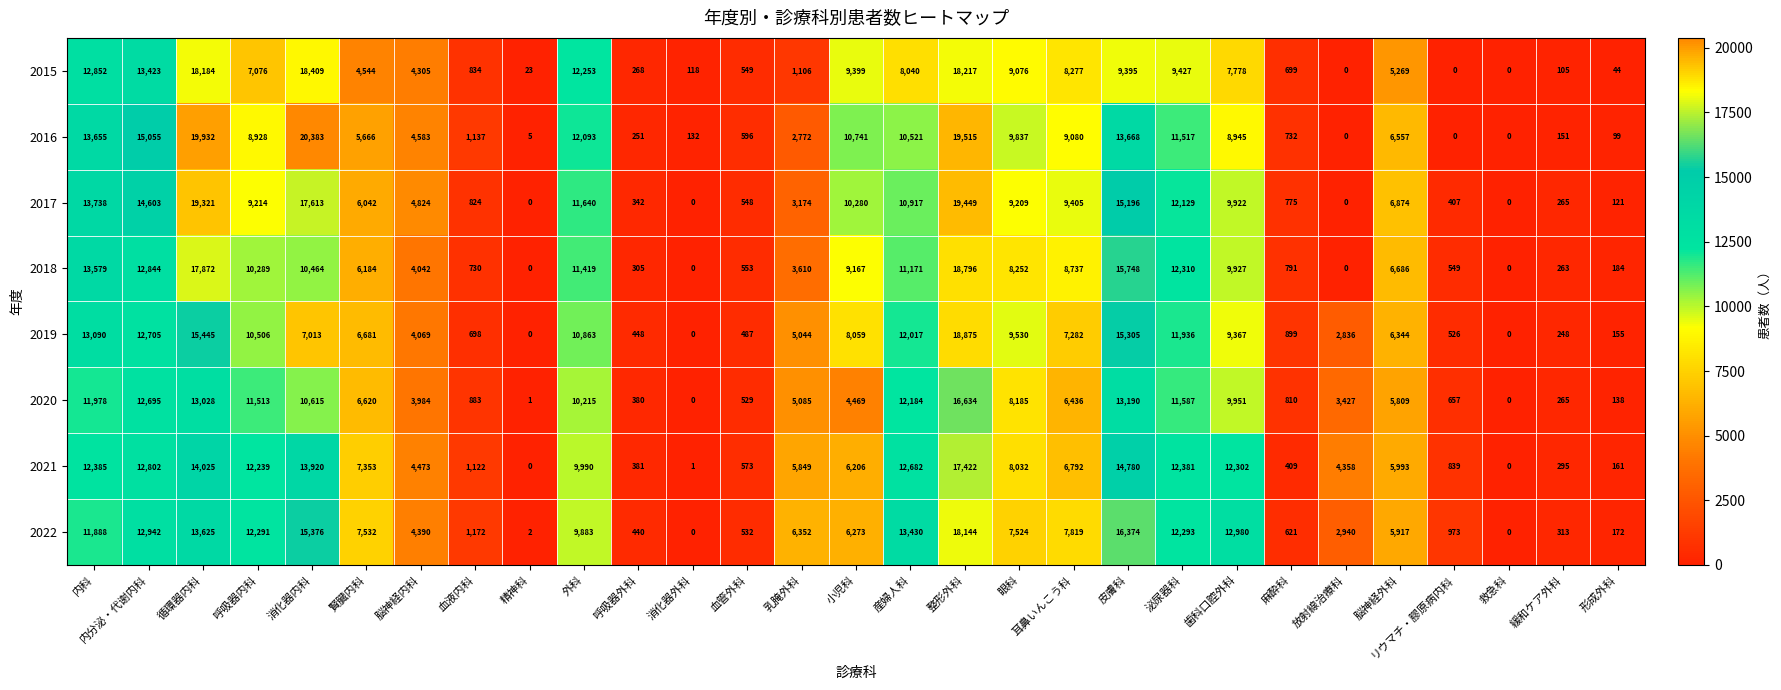

Count the number of data series in this chart.

8